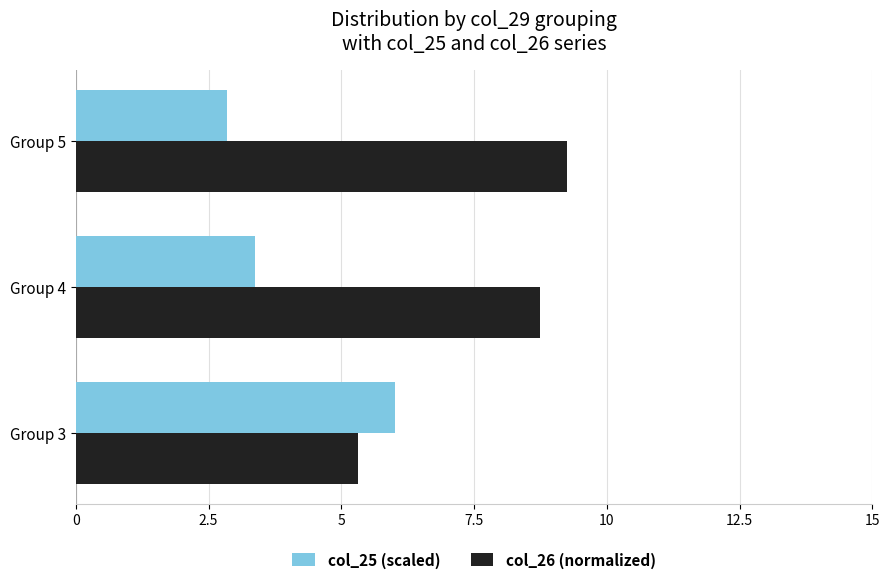

List the series in order of their overall mean, highest first.

col_26 (normalized), col_25 (scaled)